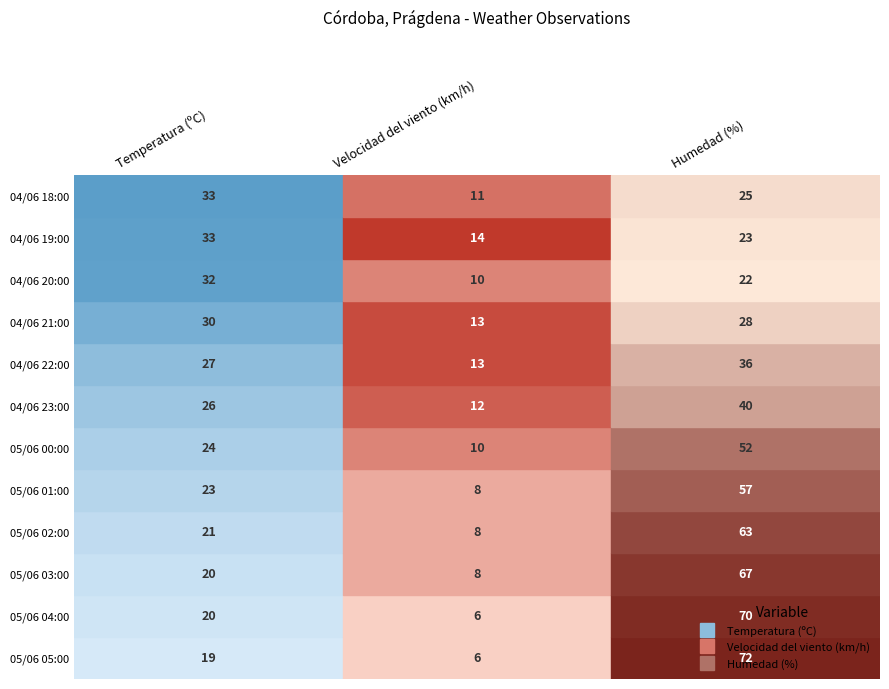

List the series in order of their overall mean, highest first.

Humedad (%), Temperatura (ºC), Velocidad del viento (km/h)